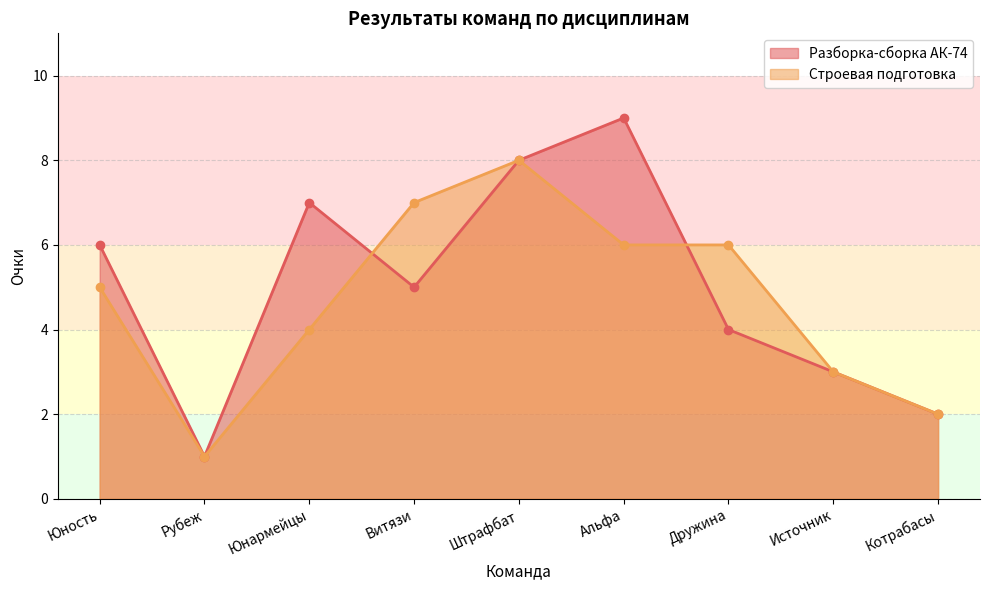

What is the difference between the second highest and minimum values in the Строевая подготовка series?

6